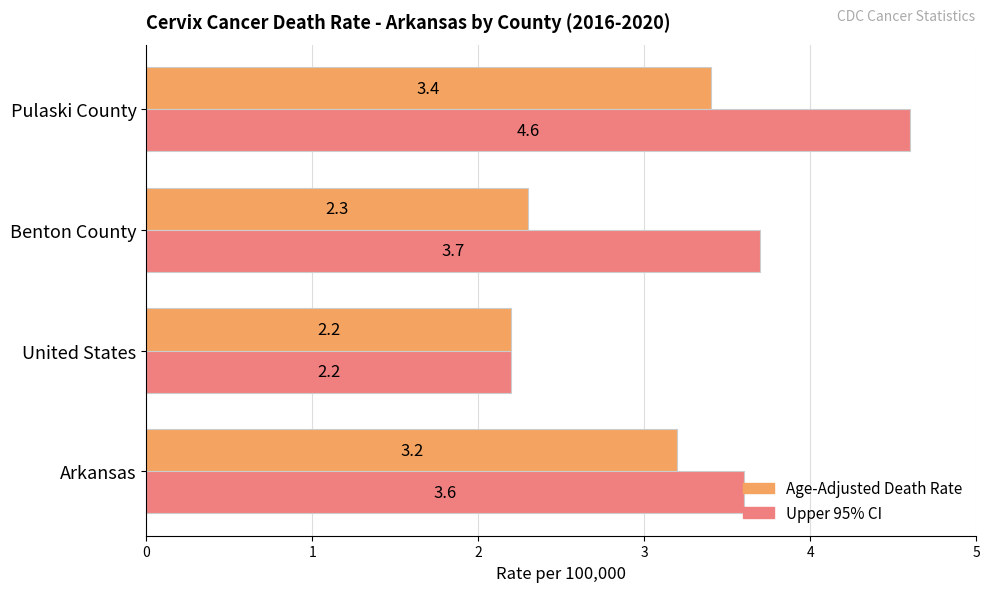

Count the number of categories in the chart.

4